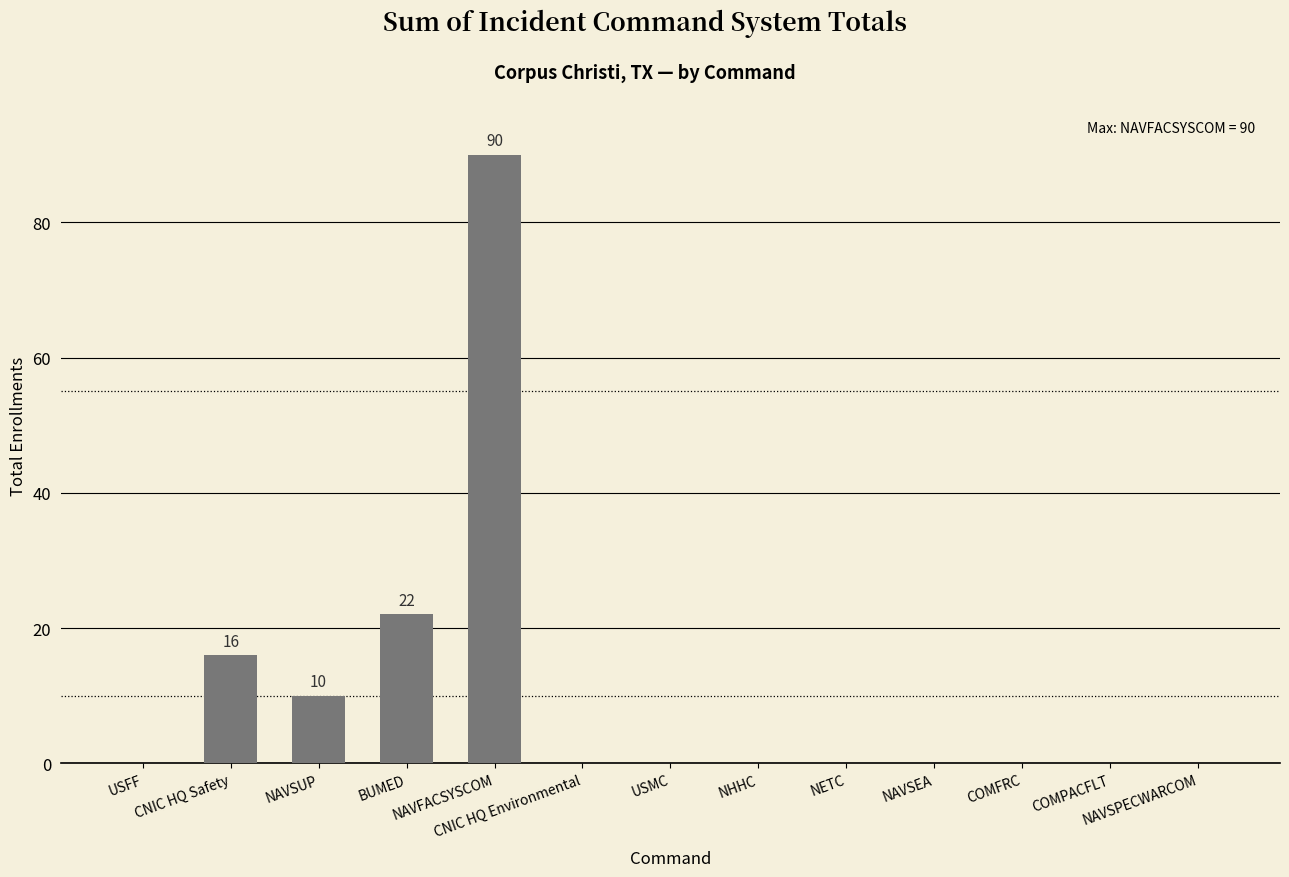

Reading left to right, list all the values displayed in this chart.

0	16	10	22	90	0	0	0	0	0	0	0	0